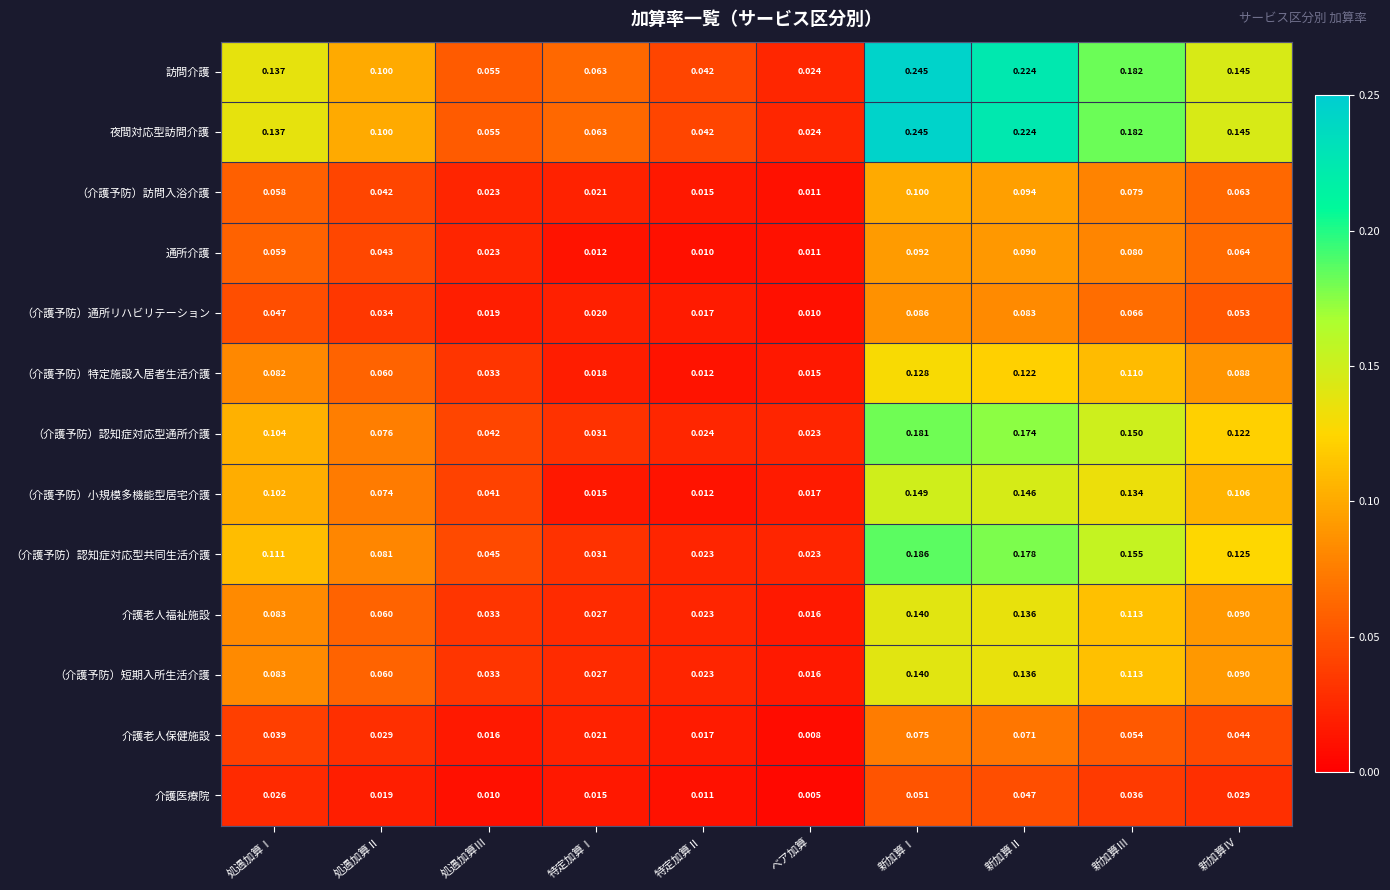

Where is （介護予防）訪問入浴介護 nearest to the value 0?

ベア加算